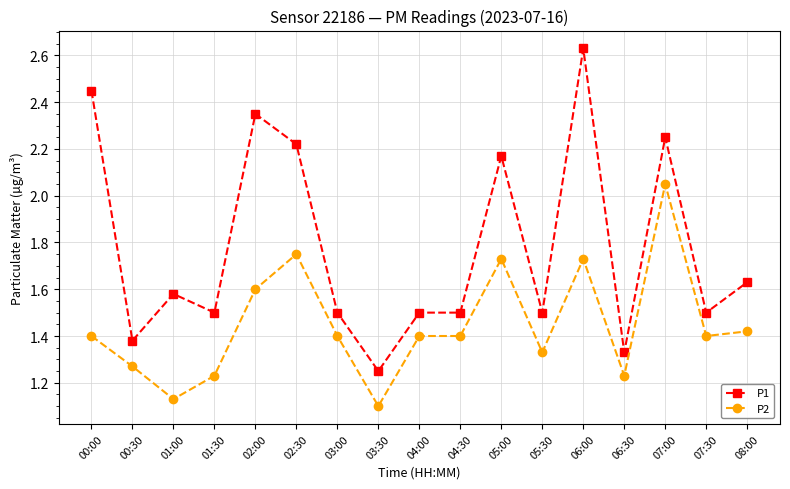

True or false: P2 and P1 cross at least once.

False